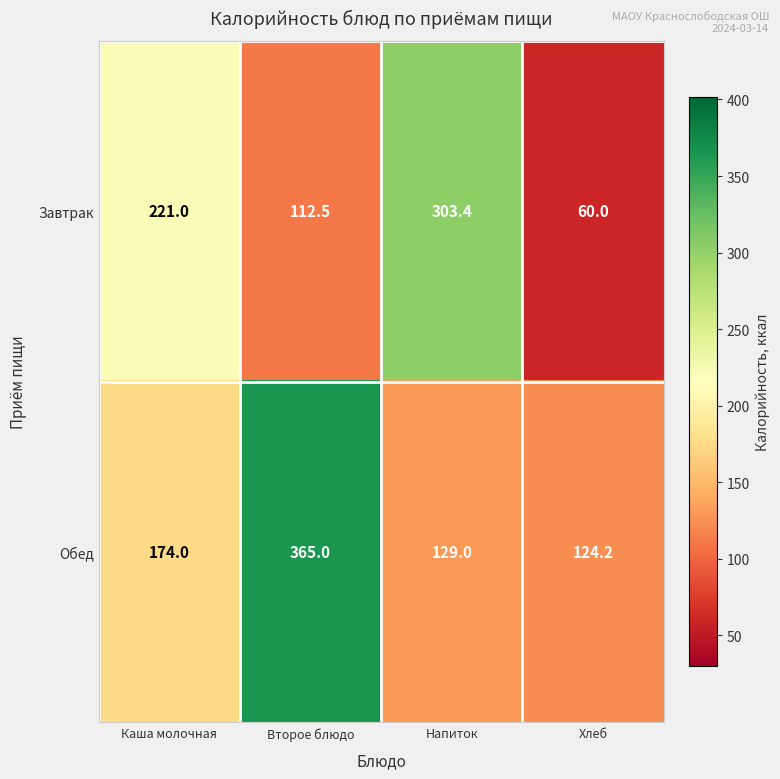

What is the minimum value shown in the chart?

60.0